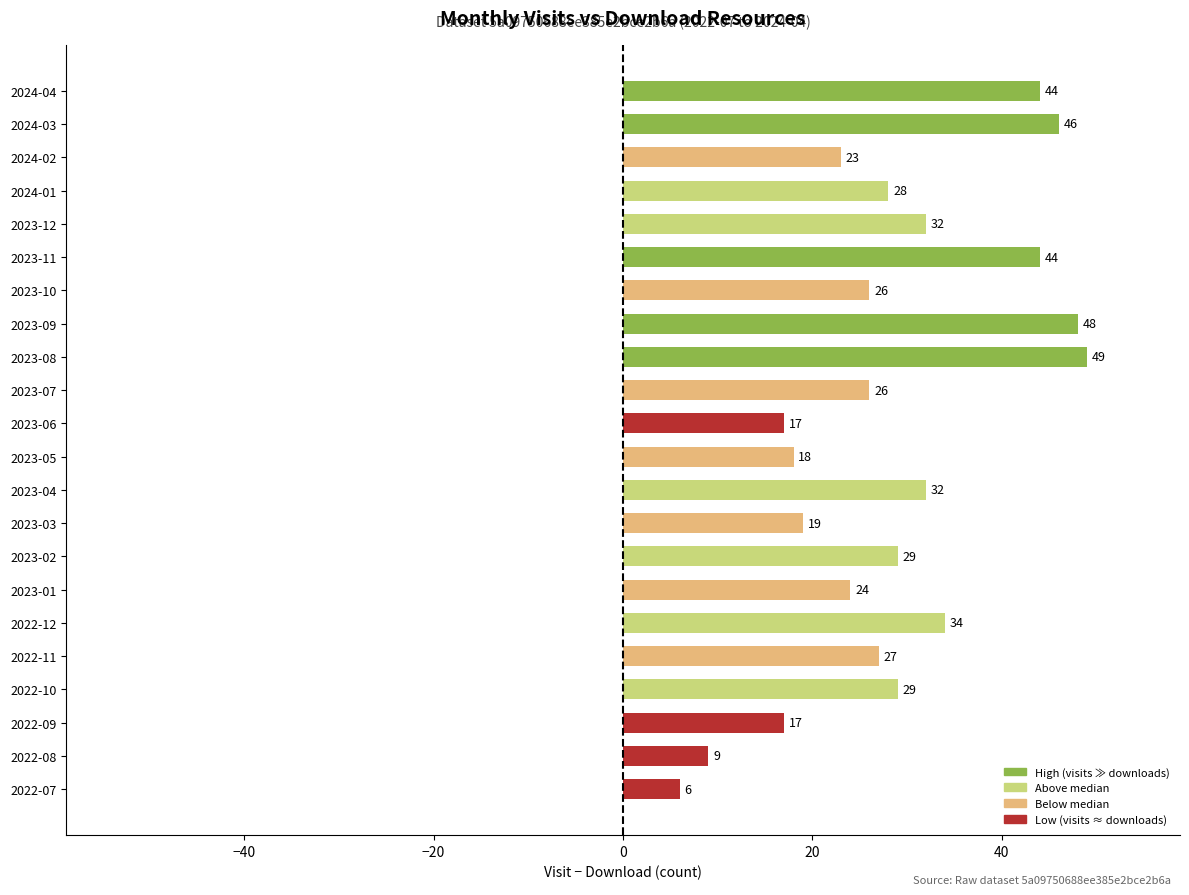

At which label is the value closest to 27?

2022-11